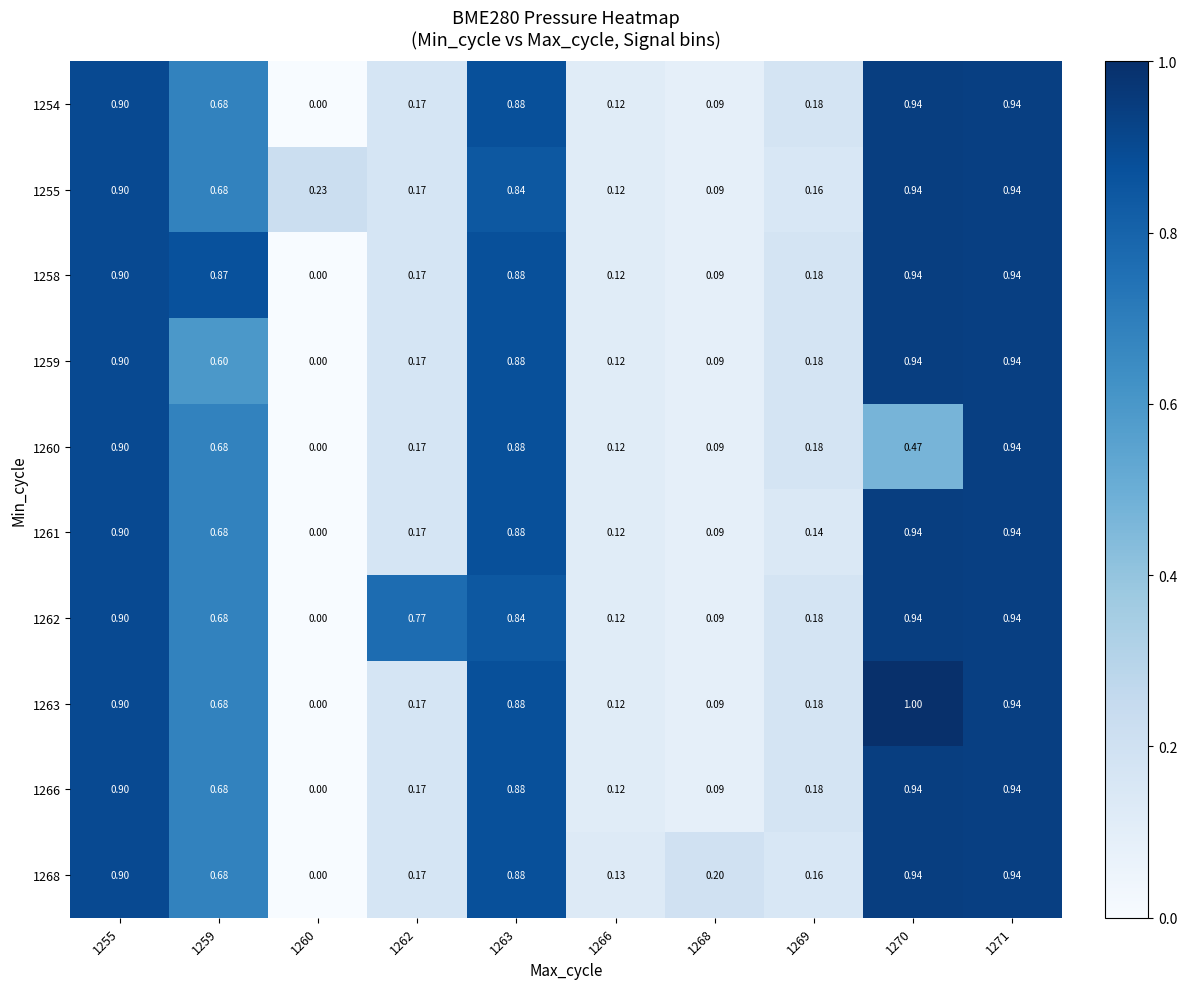

What is the difference between the highest and lowest values at 1260?

0.2